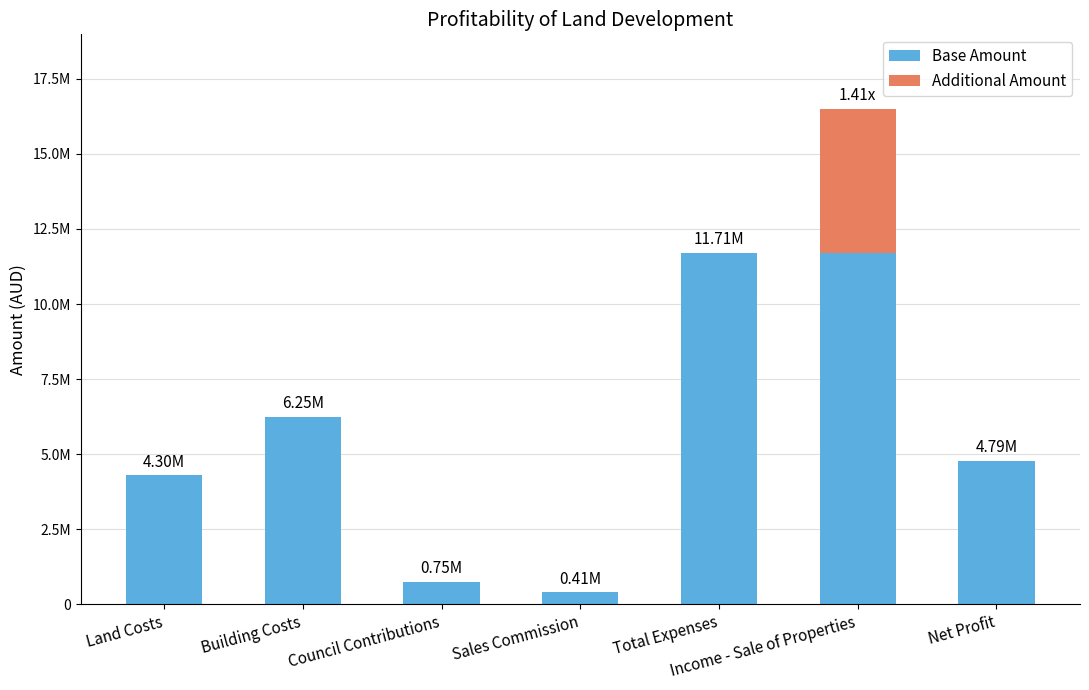

What position from the right is Income - Sale of Properties?

2